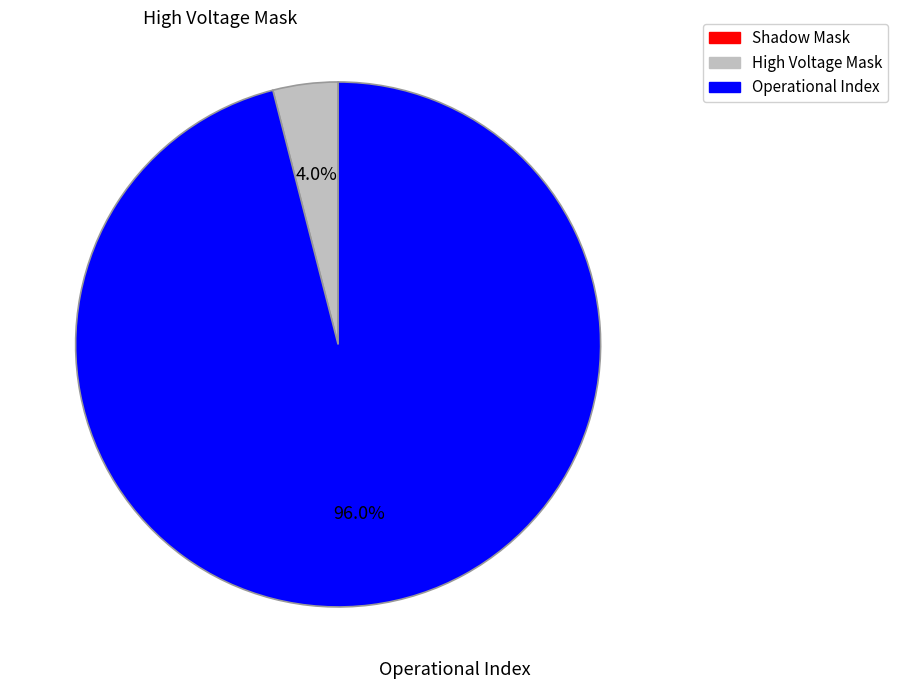

Which slice represents more than half of the pie?

Operational Index